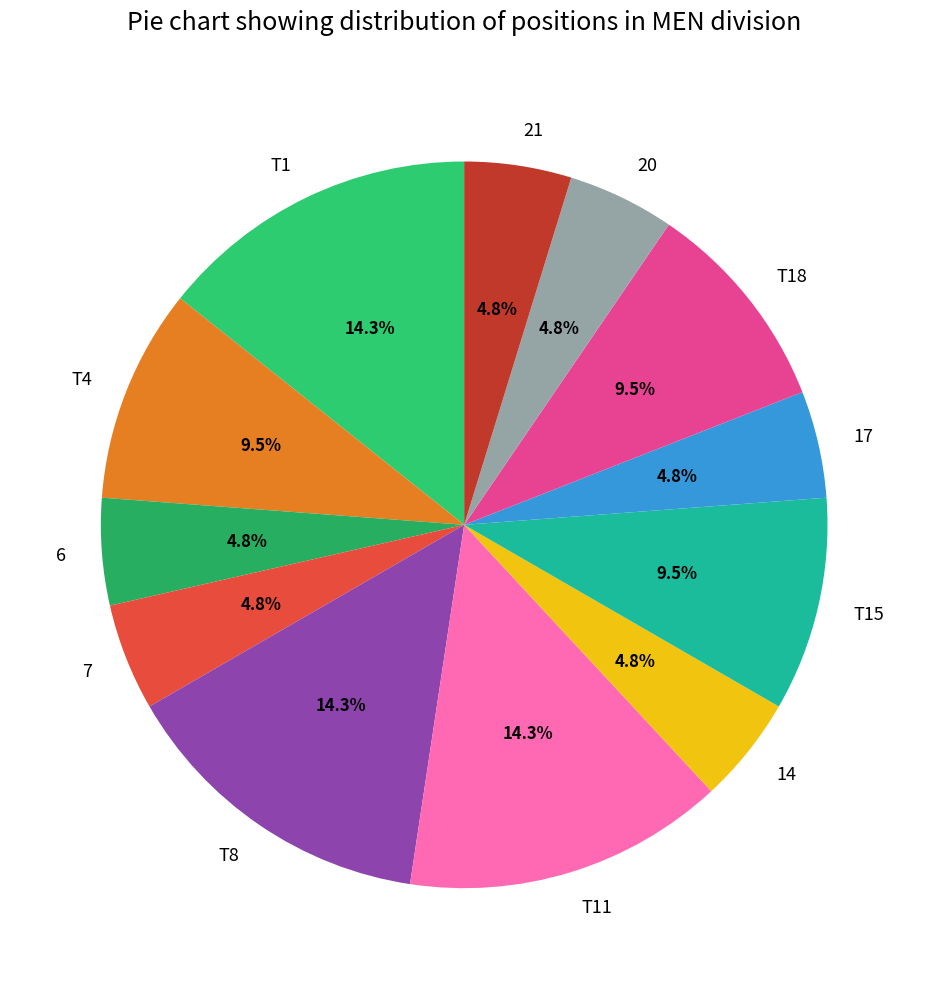

Approximately how many times larger is the value at T1 compared to 17?

3.0